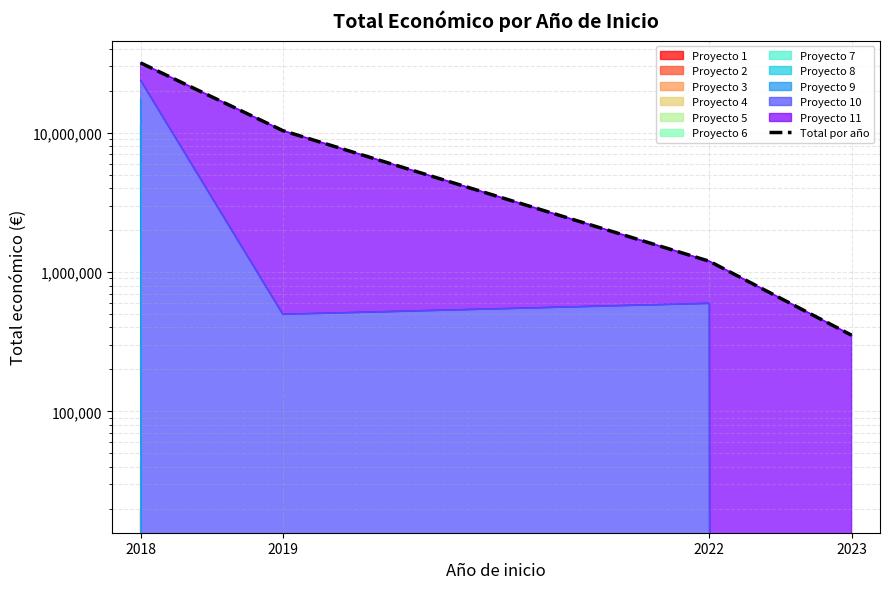

Reading left to right, extract all data points from this chart.

31673731	10345164	1195040	352139